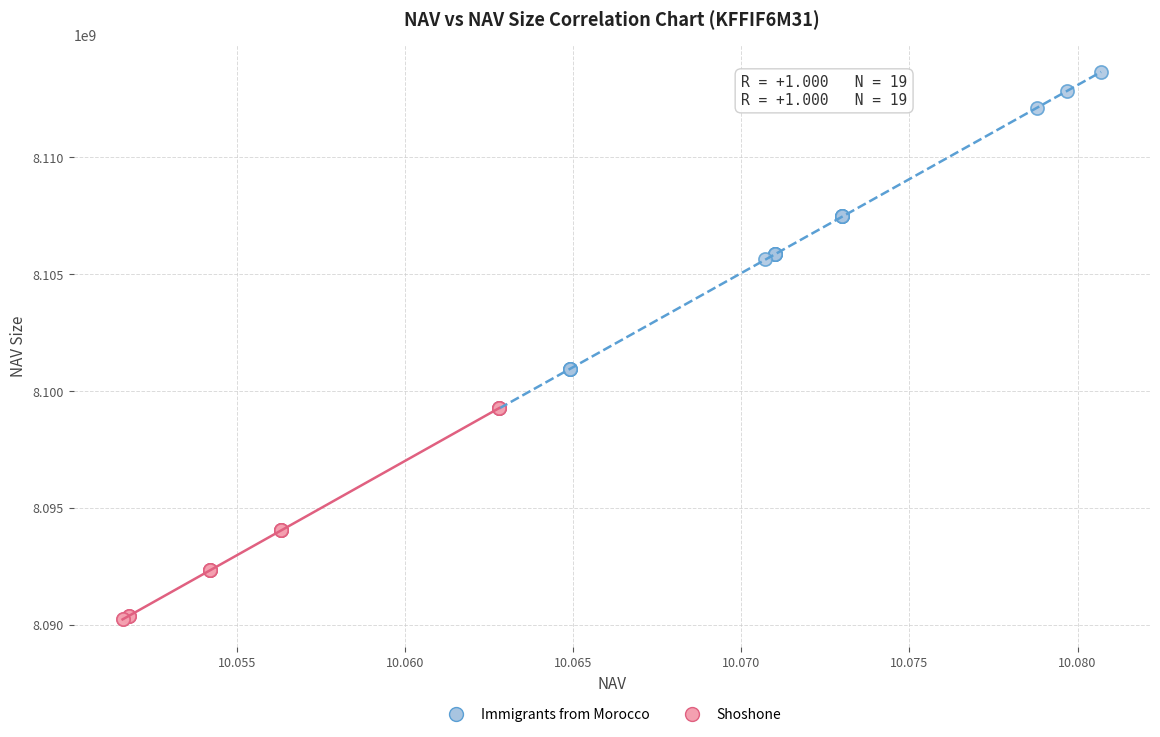

Which series contains the highest Y value?

Immigrants from Morocco